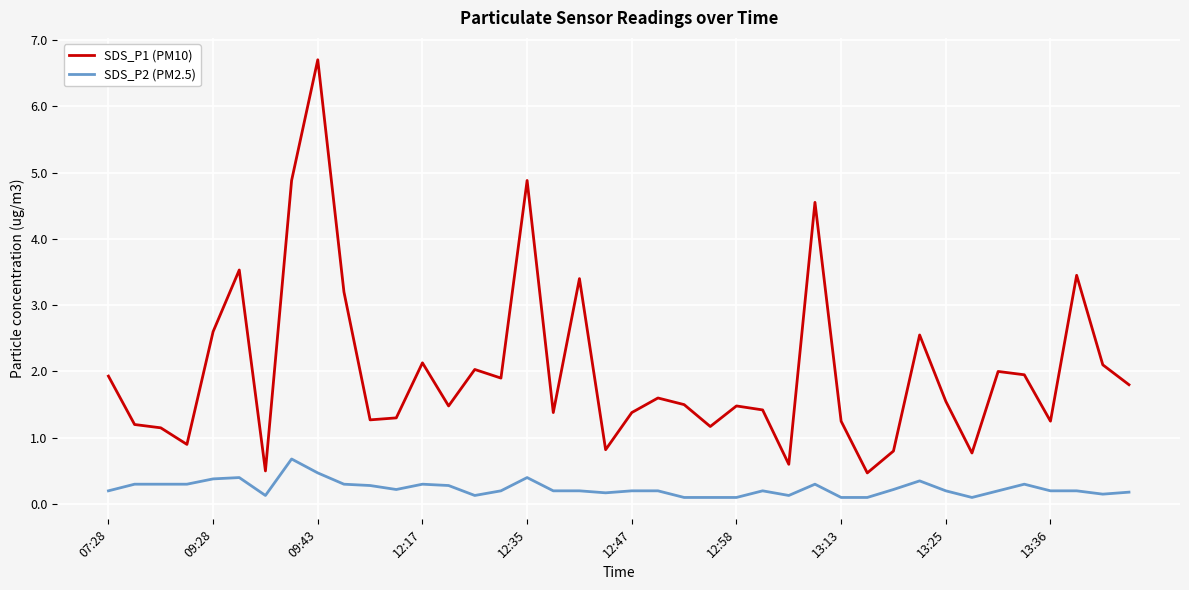

True or false: SDS_P2 (PM2.5) and SDS_P1 (PM10) intersect in this chart.

False